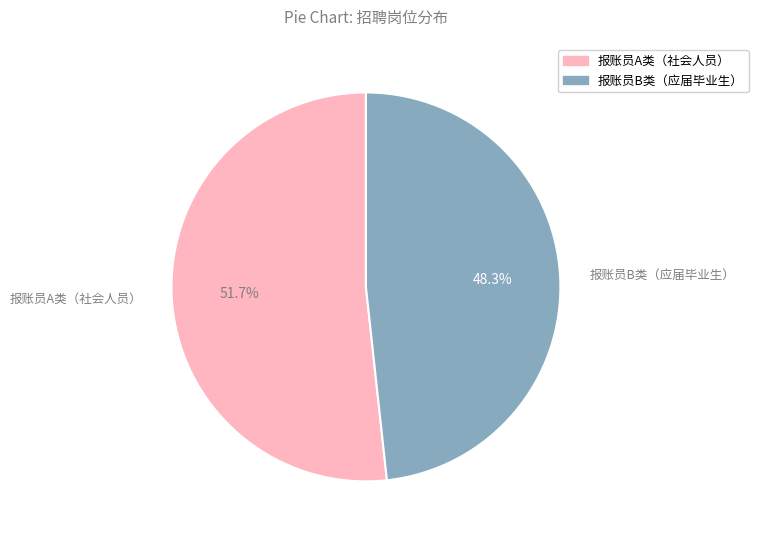

Which has a higher value, 报账员B类（应届毕业生） or 报账员A类（社会人员）?

报账员A类（社会人员）